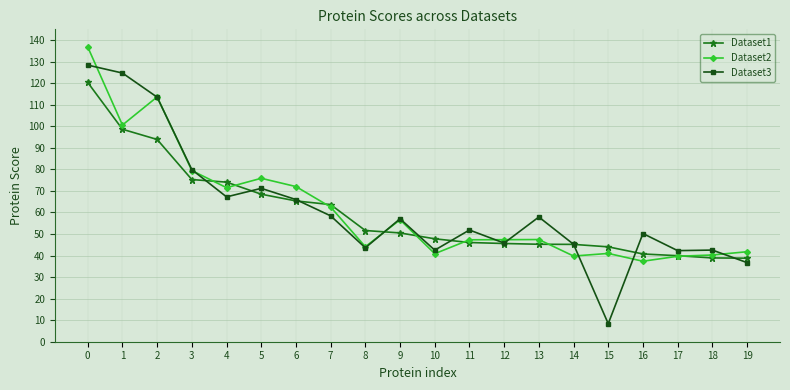

True or false: Dataset3 has more than 0 interior local peaks.

True